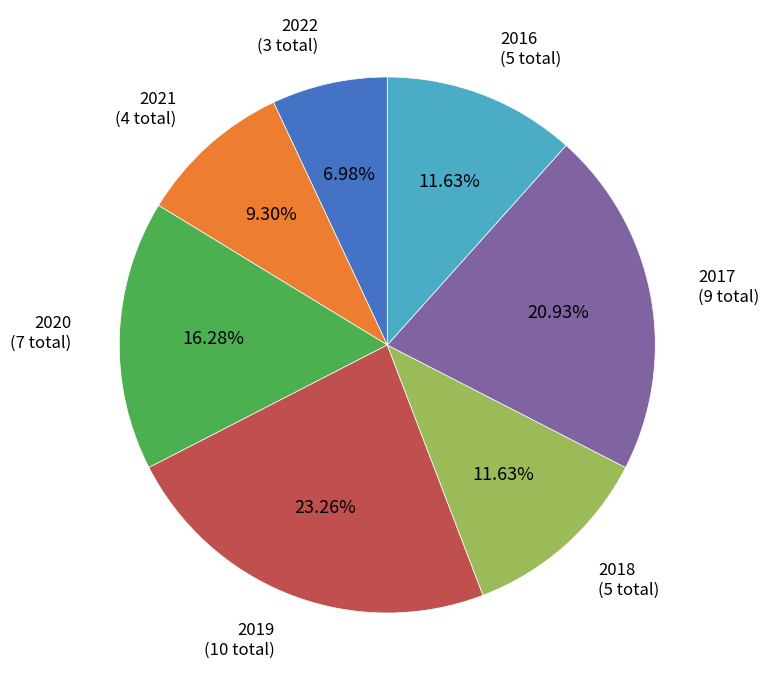

Is there a majority slice in this chart?

No